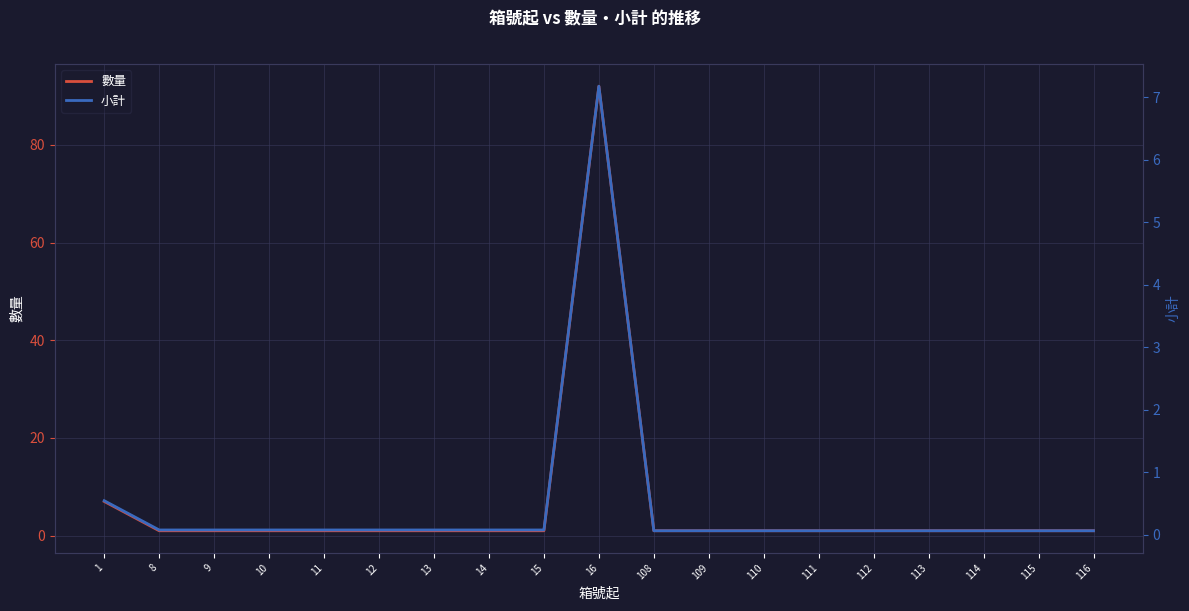

What is the difference between the maximum and minimum values in the 小計 series?

7.1